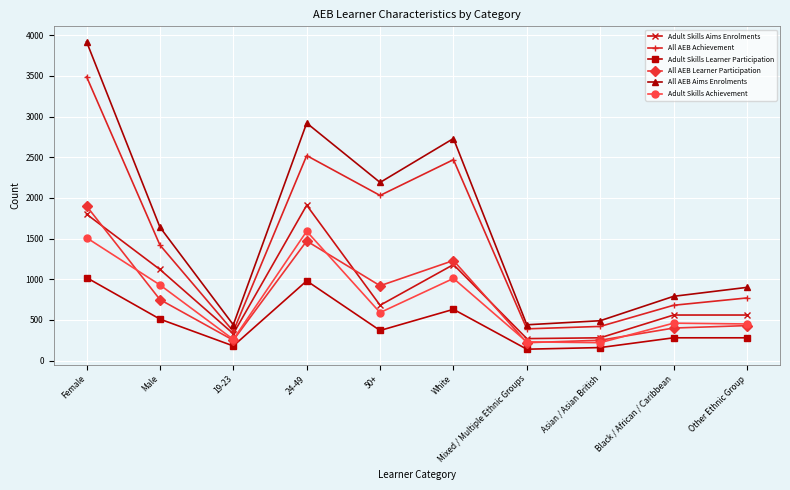

At which category does All AEB Learner Participation reach its first local peak?

24-49